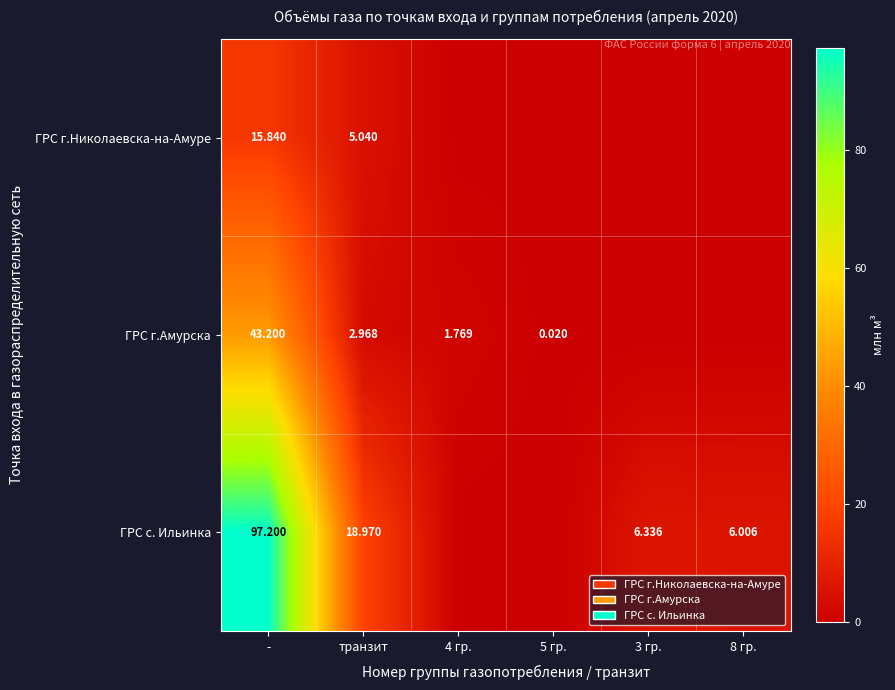

How many data points does each series have?

6